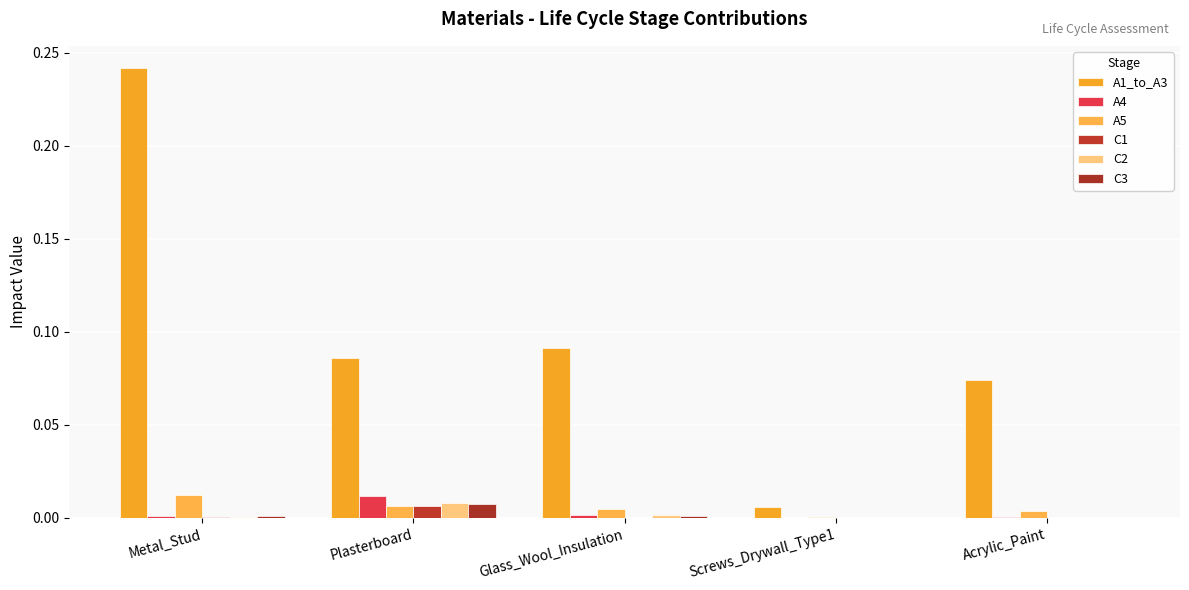

What is the label of the 3rd bar from the right?

Glass_Wool_Insulation